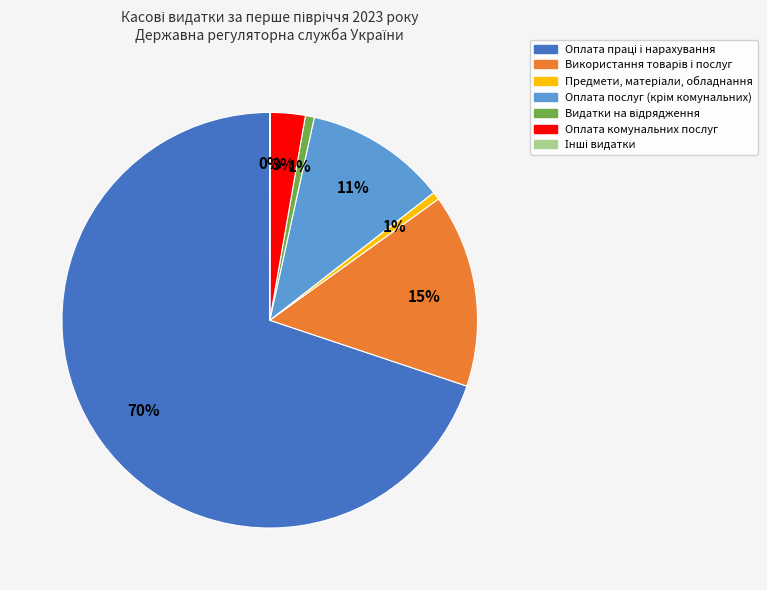

Is it true that Оплата комунальних послуг is 14% of the pie?

False